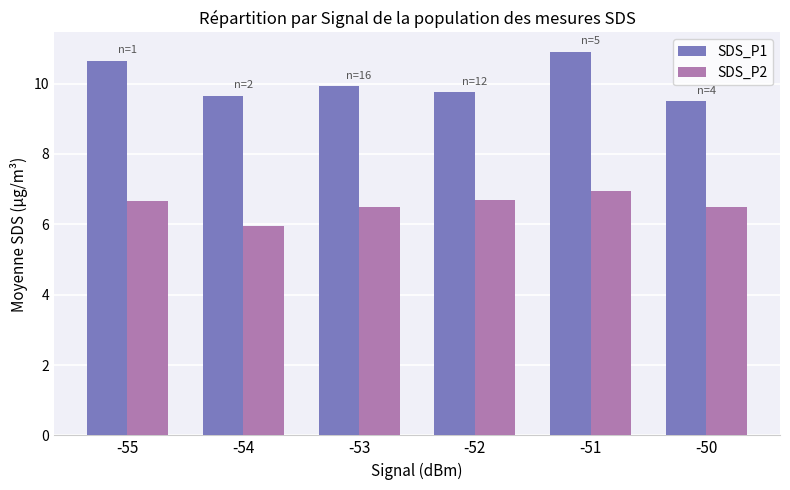

Reading left to right, what are all the values shown in this chart?

SDS_P1: 10.7	9.7	9.9	9.8	10.9	9.5
SDS_P2: 6.7	5.9	6.5	6.7	7.0	6.5